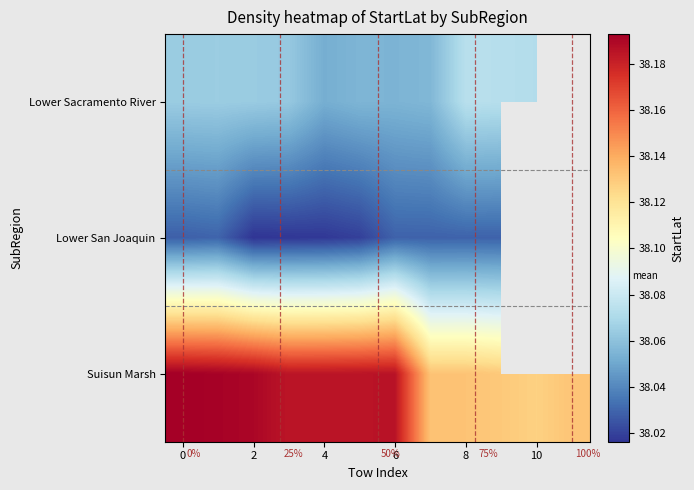

What is the highest value of the Suisun Marsh series?

38.2